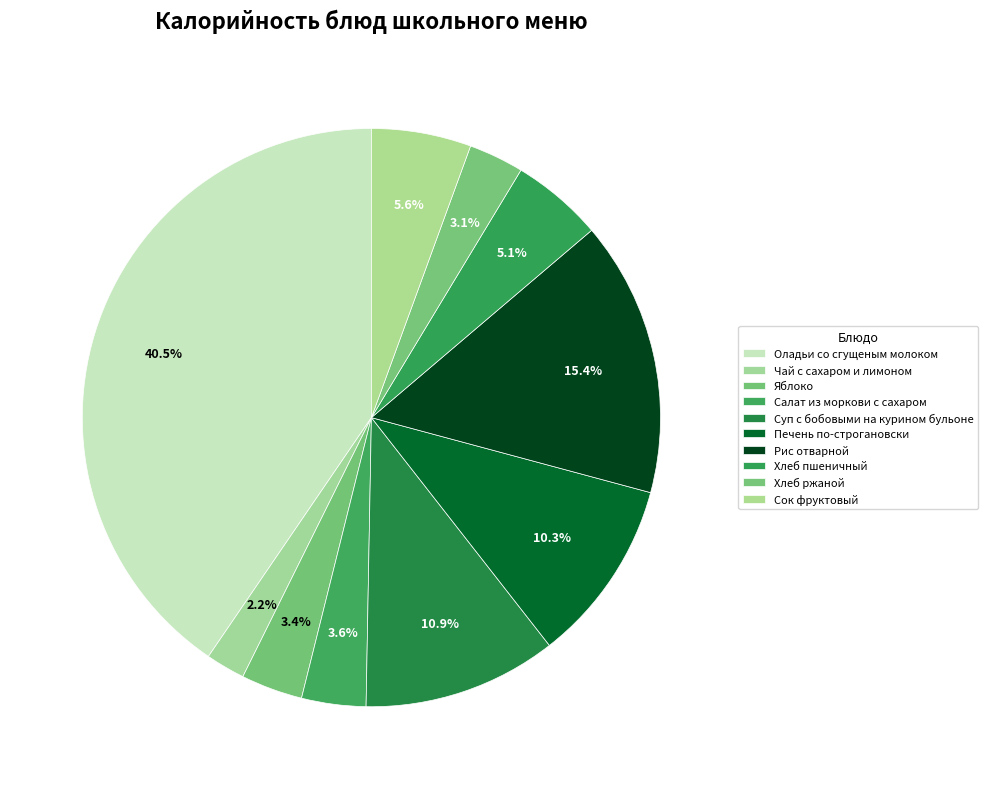

How many segments does this pie chart have?

10